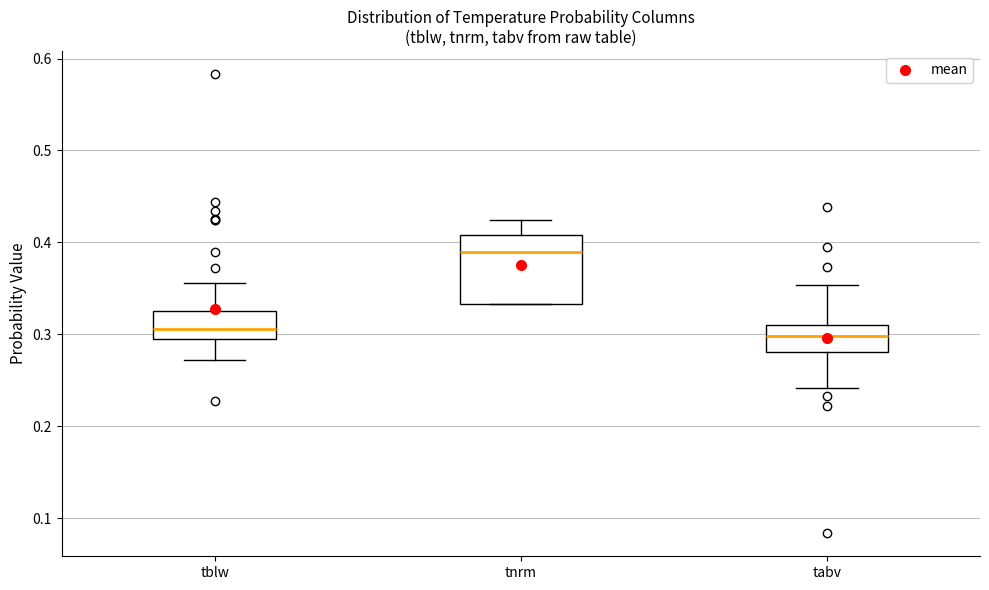

Reading left to right, read every box against the y-axis: the position of its median line, the range the box covers, and the ends of its whiskers. The values are not printed on the chart, so give them approximately, as read against the axis.

tblw: median 0.31, box 0.29 to 0.32, whiskers 0.27 to 0.36
tnrm: median 0.39, box 0.33 to 0.41, whiskers 0.33 to 0.42
tabv: median 0.30, box 0.28 to 0.31, whiskers 0.24 to 0.35